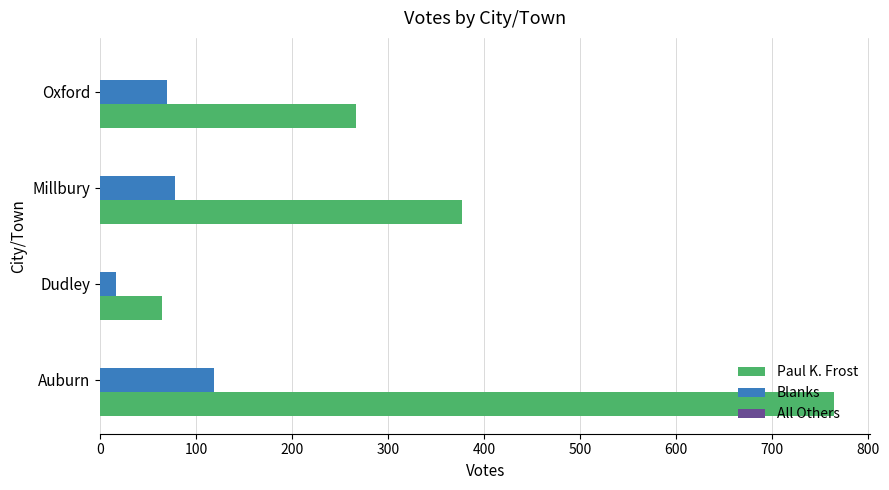

At which category is the sum across all series the highest?

Auburn